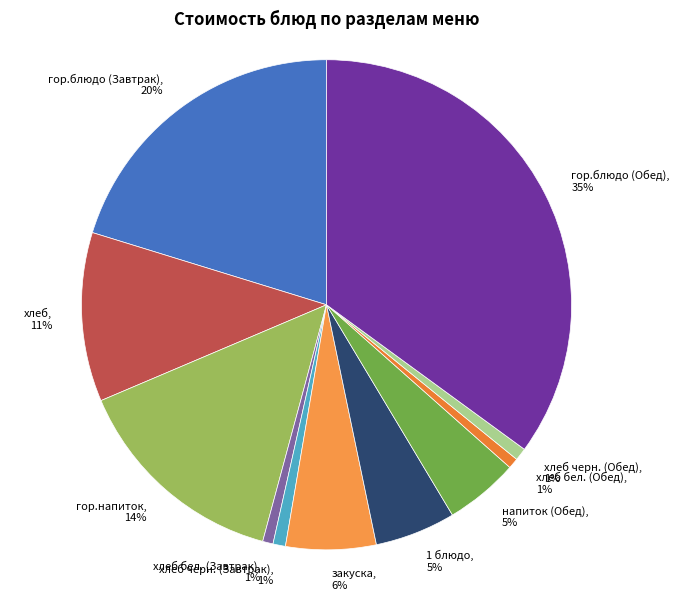

Combined, do хлеб бел. (Завтрак) and закуска account for over 50%?

No